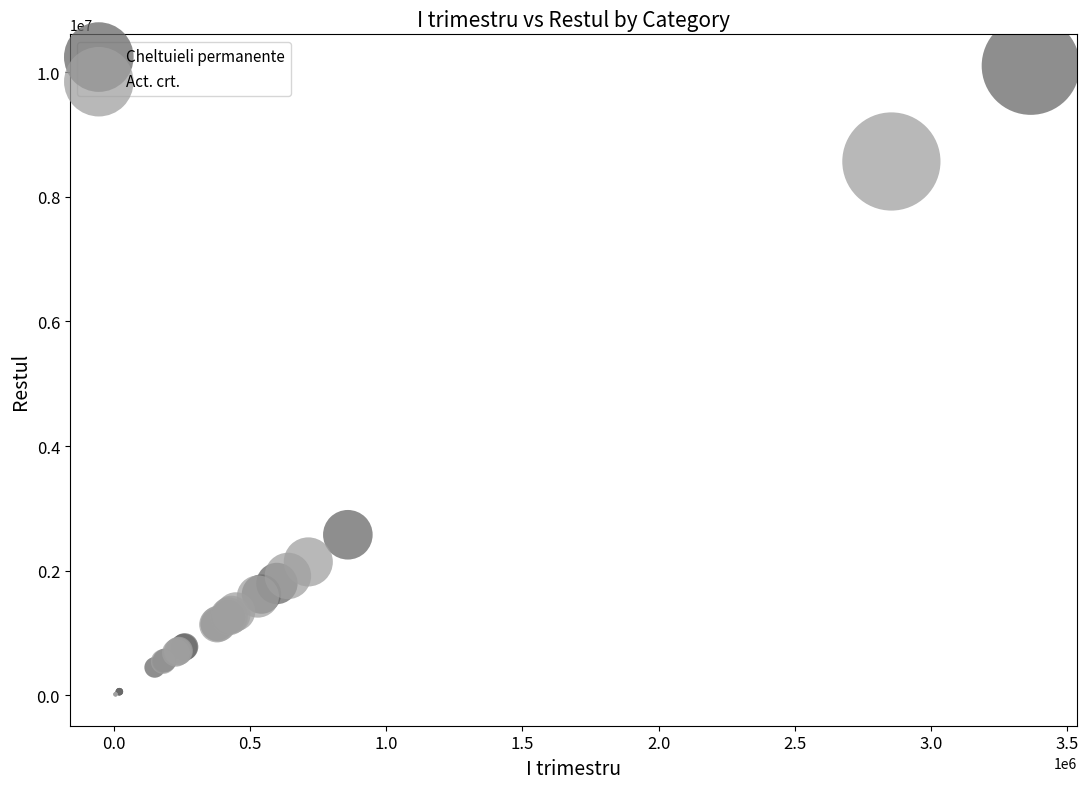

Which series has the largest Y range (max minus min)?

Cheltuieli permanente